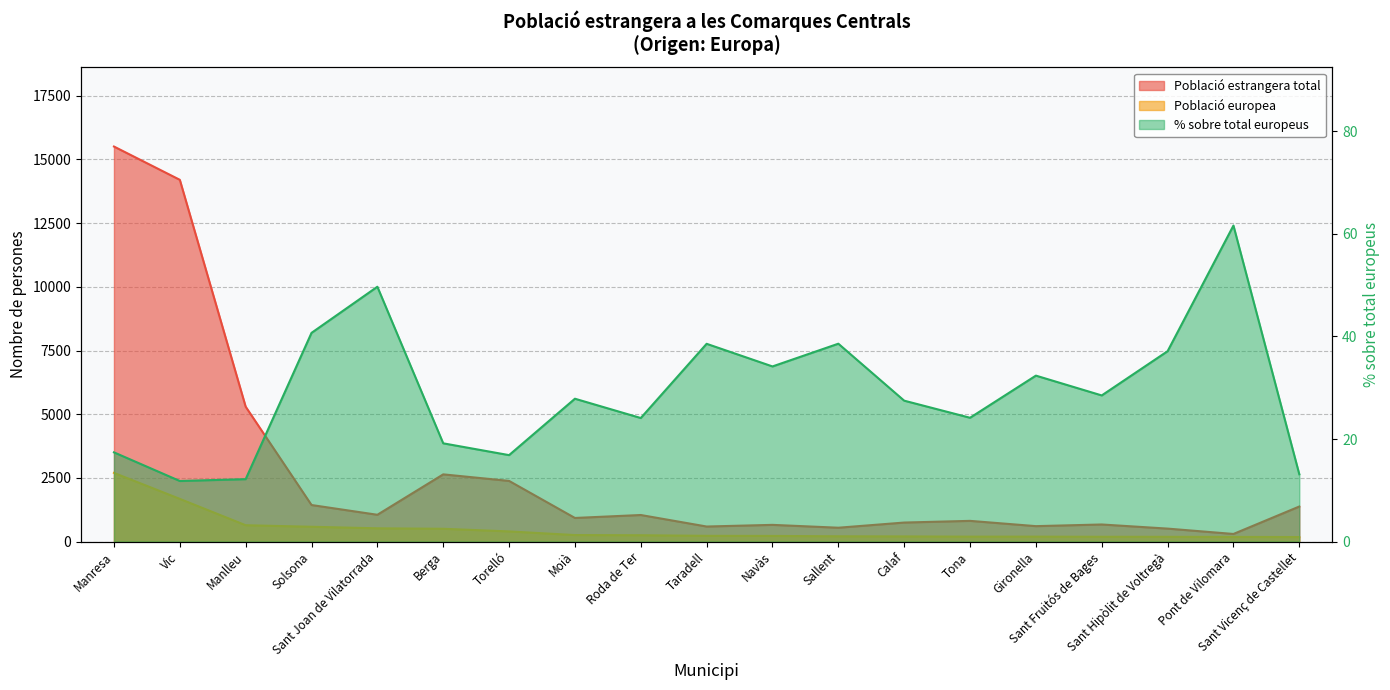

Rank the series by their maximum value, from lowest to highest.

% sobre total europeus, Població europea, Població estrangera total